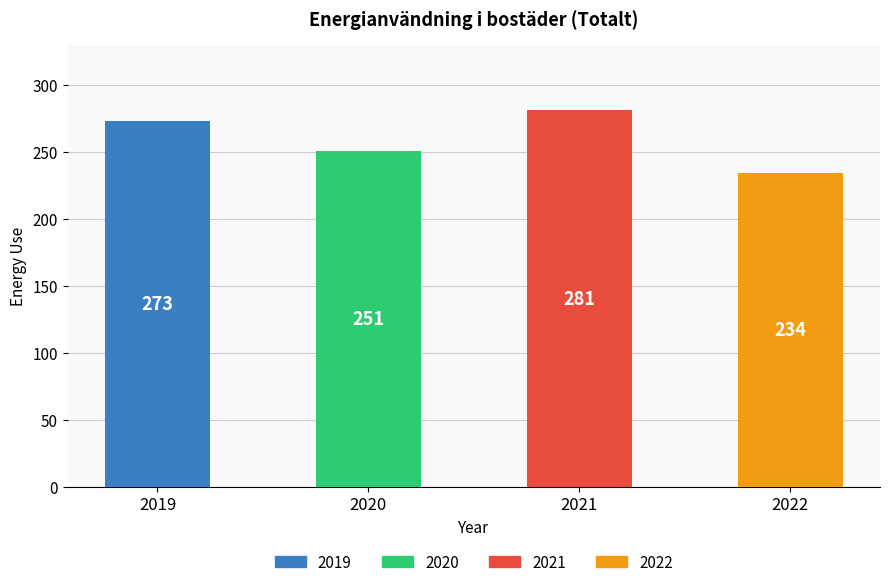

Does the chart contain any negative values?

No